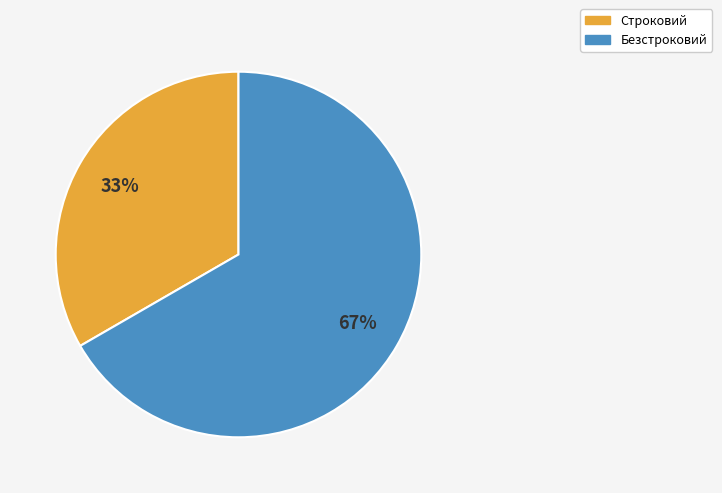

To the nearest percent, what is the combined percentage of Строковий and Безстроковий?

100%